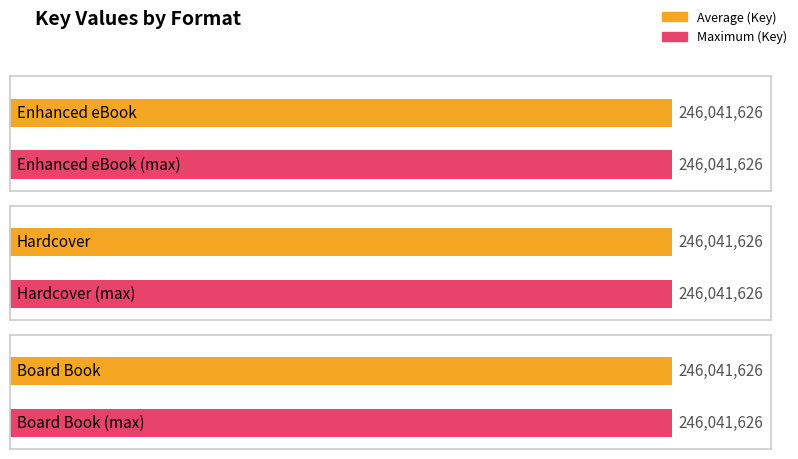

Between Hardcover and Board Book, which is larger?

Hardcover